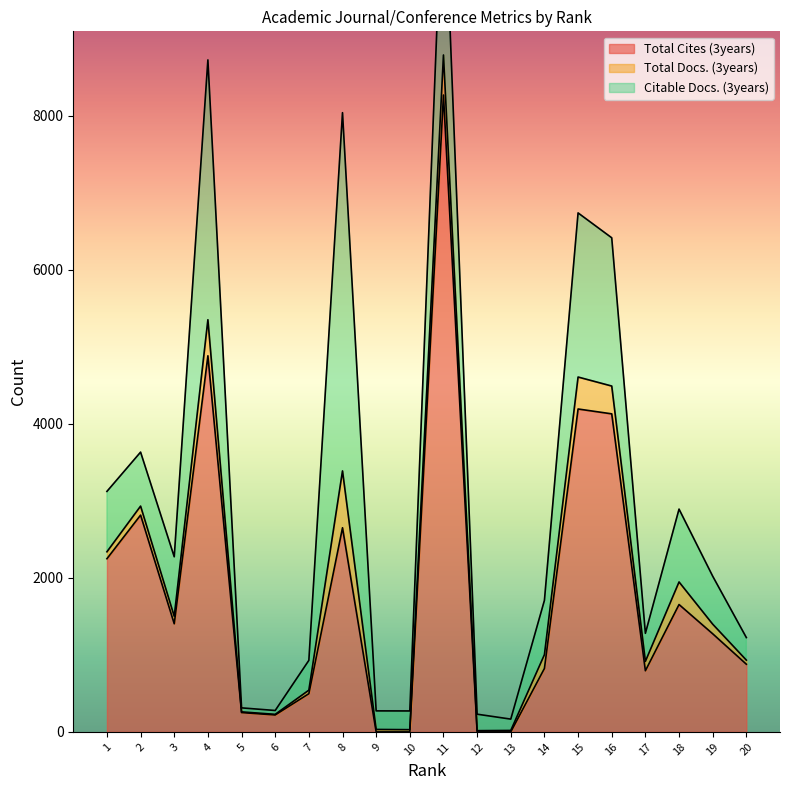

How many data points in Total Cites (3years) are less than 1274?

10